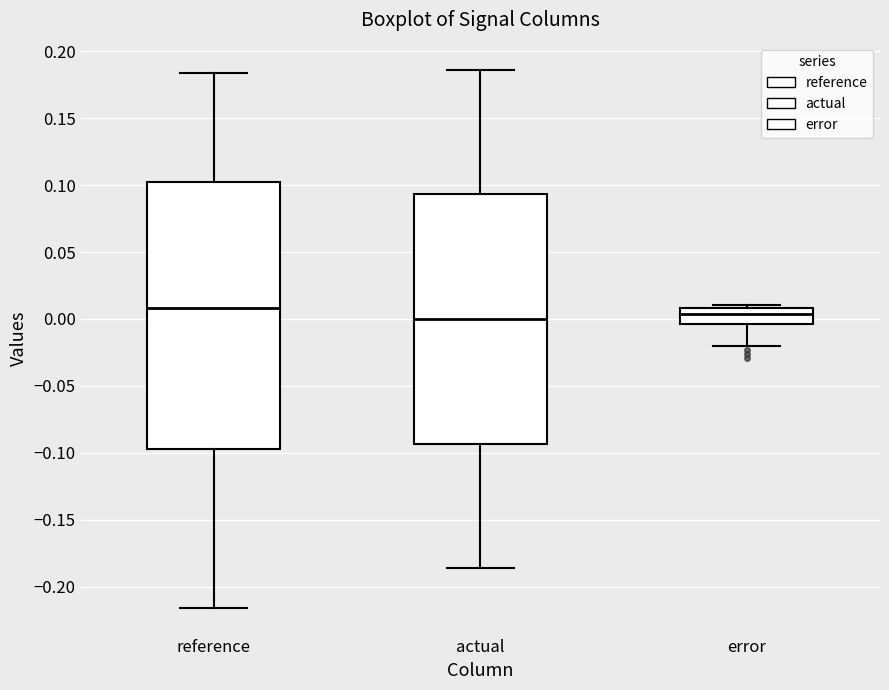

Reading left to right, read every box against the y-axis: the position of its median line, the range the box covers, and the ends of its whiskers. The values are not printed on the chart, so give them approximately, as read against the axis.

reference: median 0.010, box -0.095 to 0.100, whiskers -0.215 to 0.185
actual: median 0.000, box -0.095 to 0.095, whiskers -0.185 to 0.185
error: median 0.005, box -0.005 to 0.010, whiskers -0.020 to 0.010 (just above the box's upper edge)